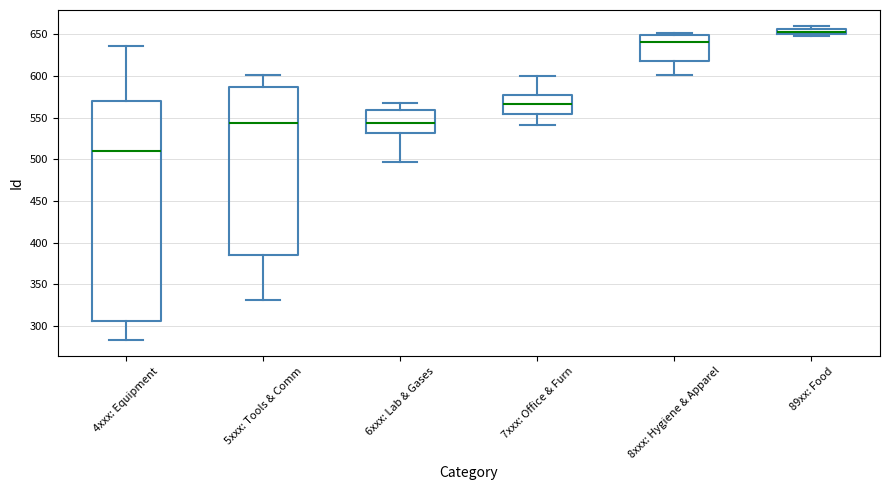

Which box is the tallest, from its lower edge to its upper edge?

4xxx: Equipment